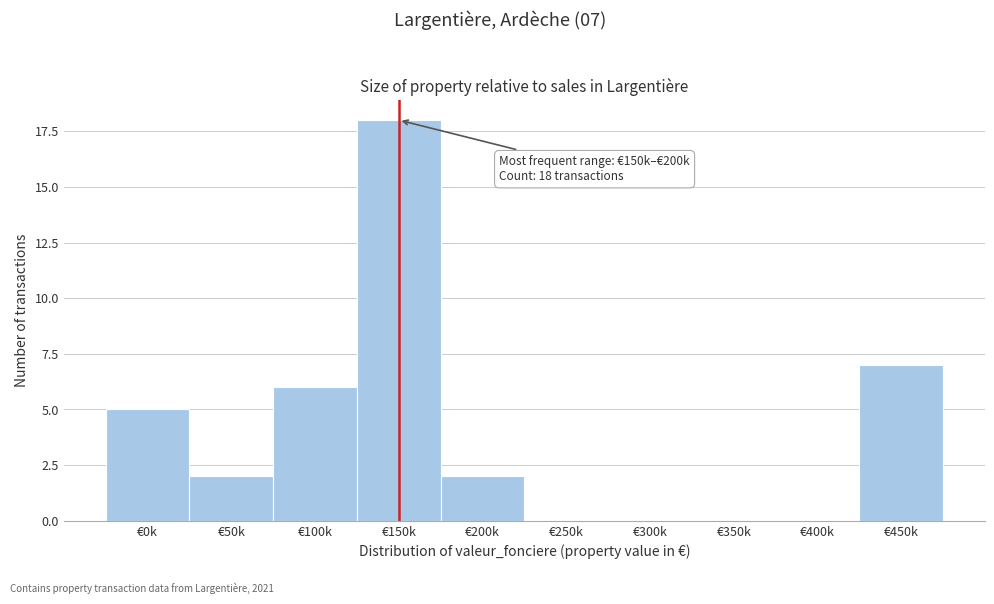

Reading left to right, list all the values displayed in this chart.

€0k=5	€50k=2	€100k=6	€150k=18	€200k=2	€250k=0	€300k=0	€350k=0	€400k=0	€450k=7